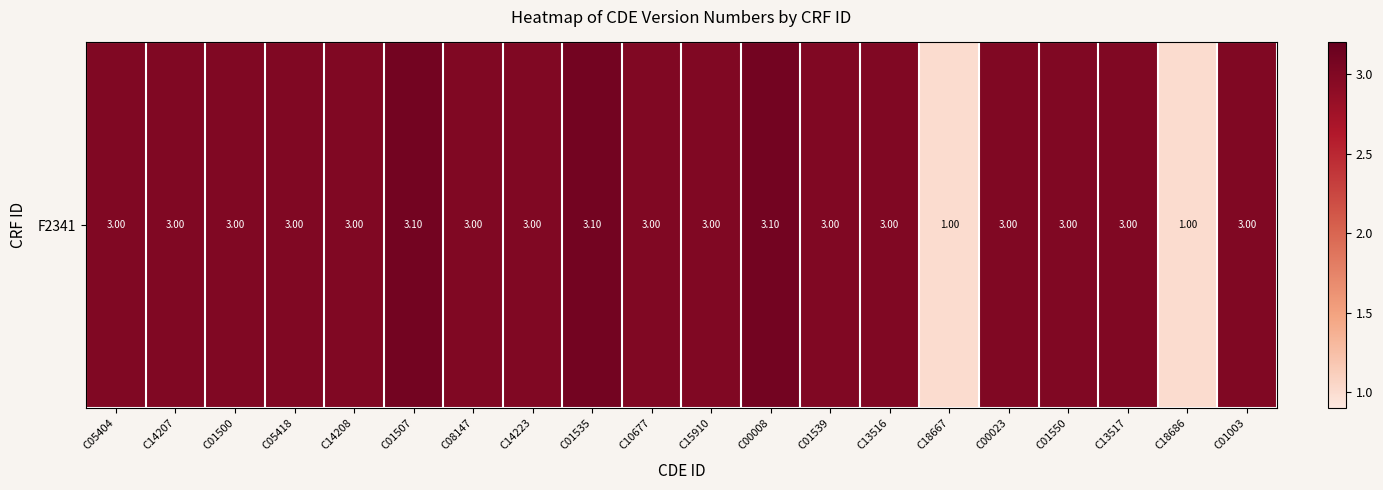

List the labels in order of value, smallest first.

C18667, C18686, C05404, C14207, C01500, C05418, C14208, C08147, C14223, C10677, C15910, C01539, C13516, C00023, C01550, C13517, C01003, C01507, C01535, C00008